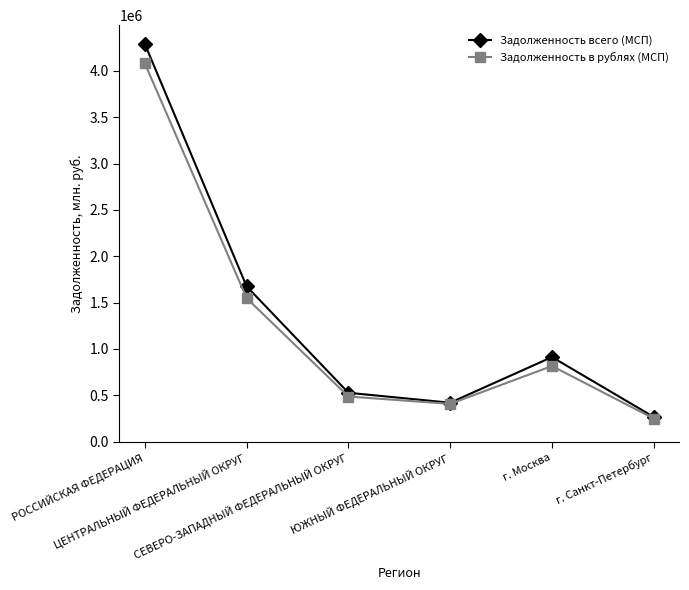

Reading right to left, list all the values displayed in this chart.

Задолженность всего (МСП): г. Санкт-Петербург=266172	г. Москва=912505	ЮЖНЫЙ ФЕДЕРАЛЬНЫЙ ОКРУГ=420009	СЕВЕРО-ЗАПАДНЫЙ ФЕДЕРАЛЬНЫЙ ОКРУГ=527292	ЦЕНТРАЛЬНЫЙ ФЕДЕРАЛЬНЫЙ ОКРУГ=1674946	РОССИЙСКАЯ ФЕДЕРАЦИЯ=4290851
Задолженность в рублях (МСП): г. Санкт-Петербург=249518	г. Москва=816079	ЮЖНЫЙ ФЕДЕРАЛЬНЫЙ ОКРУГ=407315	СЕВЕРО-ЗАПАДНЫЙ ФЕДЕРАЛЬНЫЙ ОКРУГ=486997	ЦЕНТРАЛЬНЫЙ ФЕДЕРАЛЬНЫЙ ОКРУГ=1548244	РОССИЙСКАЯ ФЕДЕРАЦИЯ=4081130